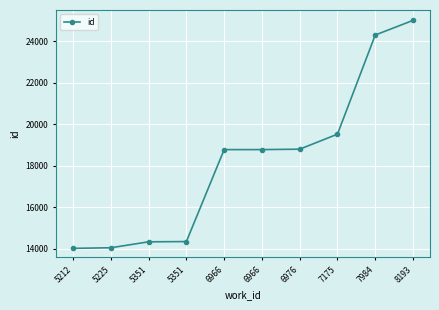

Reading left to right, what are all the values shown in this chart?

14027	14056	14342	14354	18782	18783	18803	19525	24300	25005